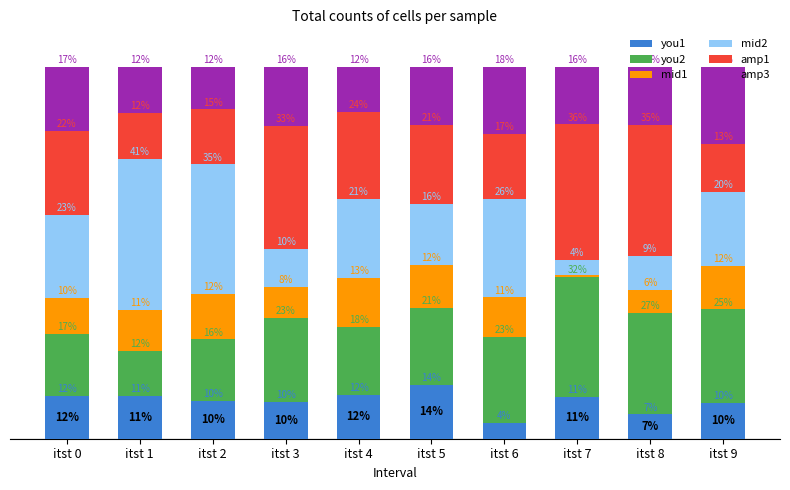

Does the chart contain any negative values?

No